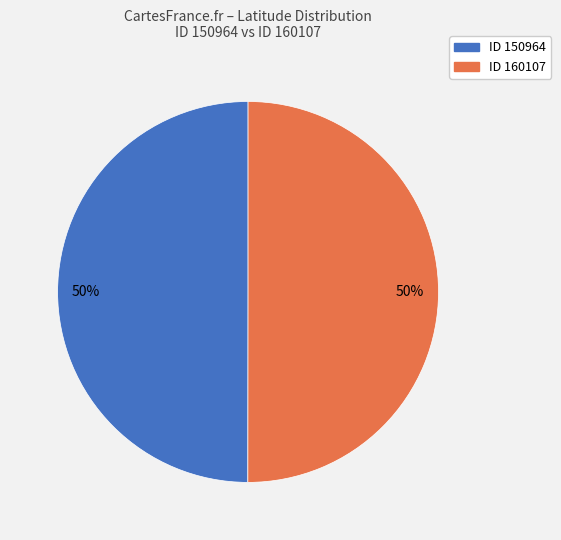

To the nearest percent, what is the average slice percentage?

50%